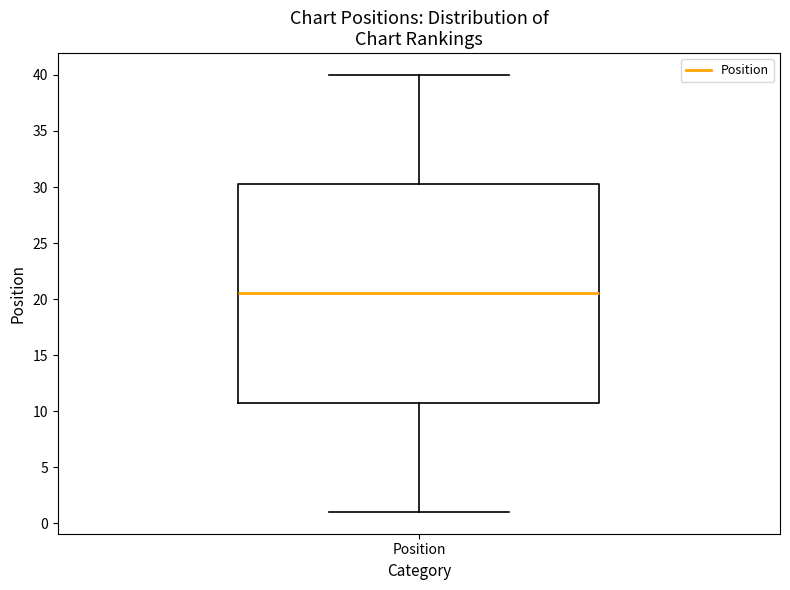

Where is the lower edge of the box for Position on the y-axis? The values are not printed on the chart, so give them approximately, as read against the axis.

11.0